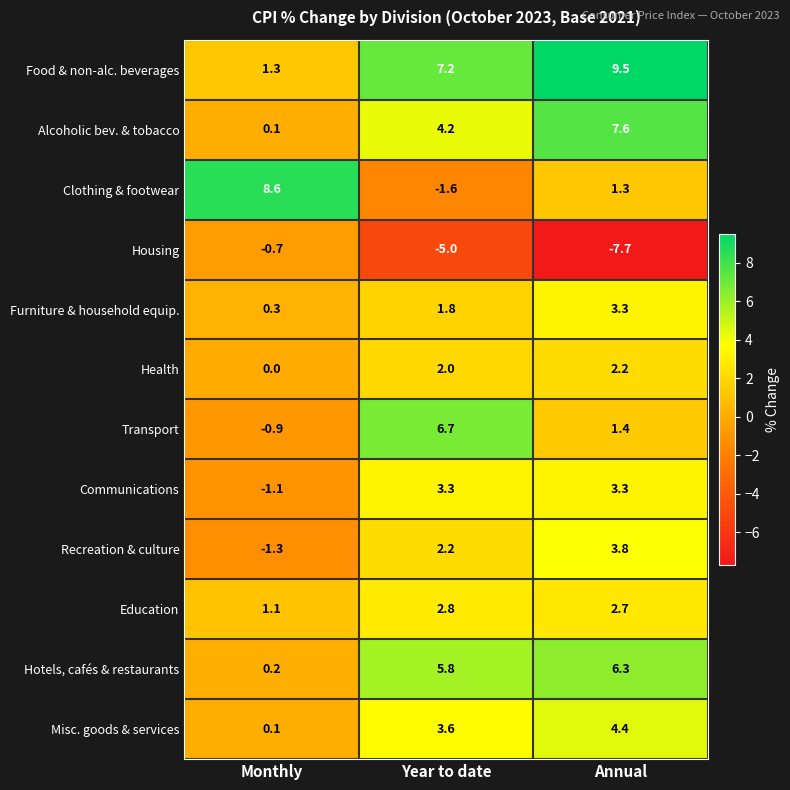

What is the total value across all series at Year to date?

33.0